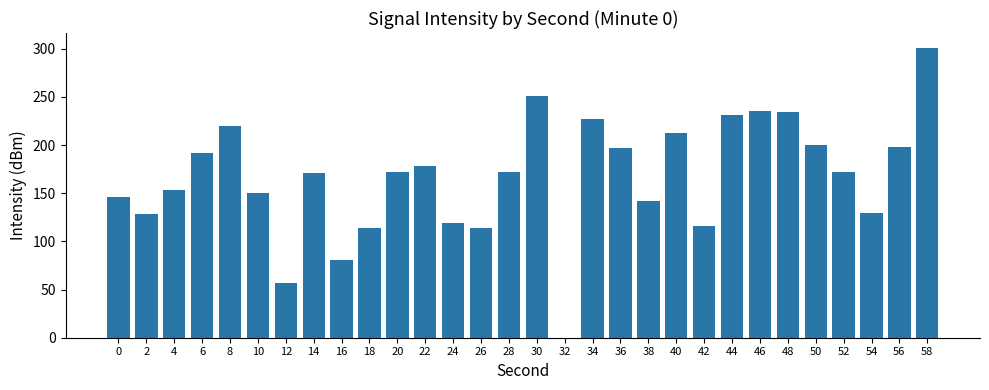

What is the approximate value at 50?

199.9